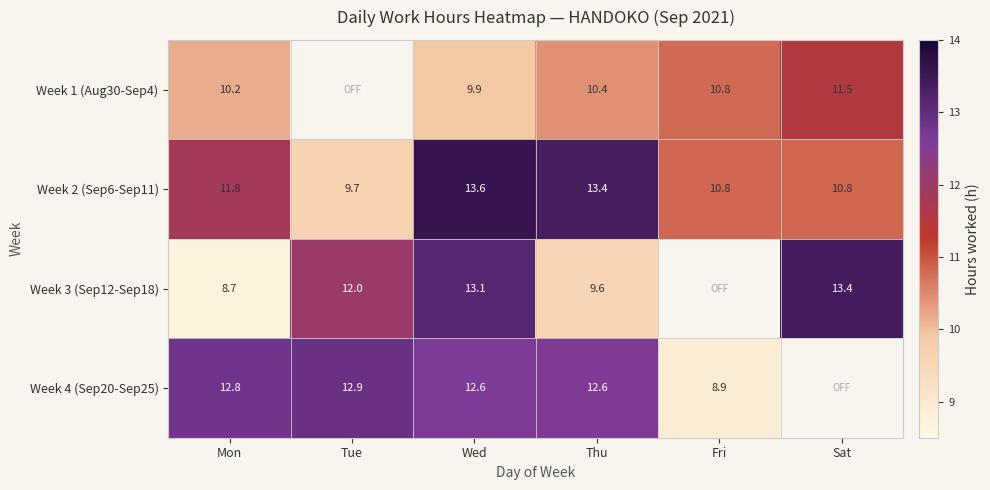

The Week 1 (Aug30-Sep4) series shows 10.4 at Thu. True or false?

True